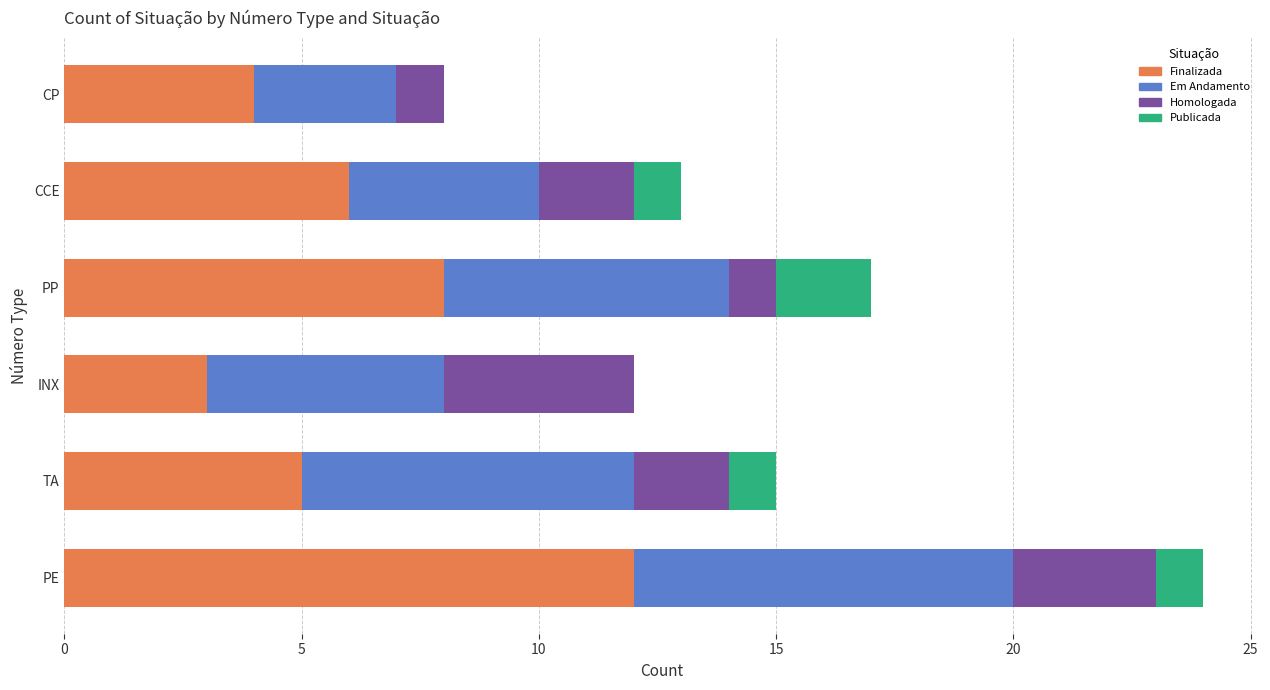

What is the maximum value for Finalizada?

12